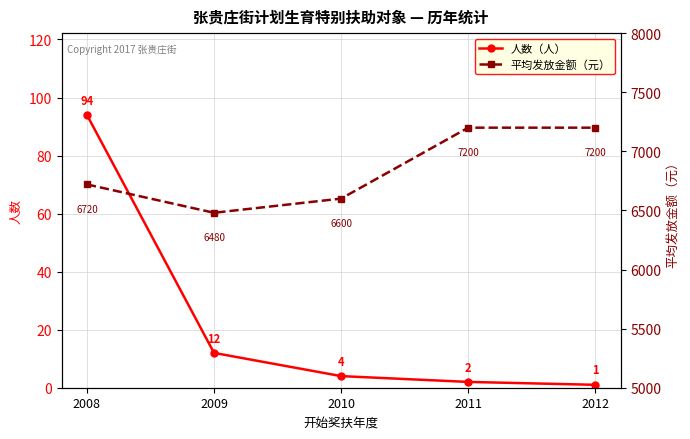

Count the 平均发放金额（元） values in the range 6600 to 7200.

4